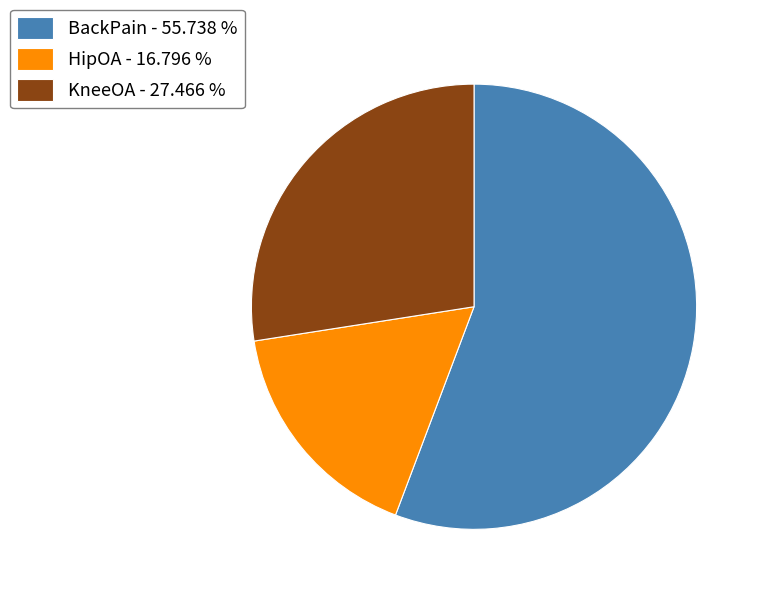

Is the sum of BackPain and KneeOA greater than half?

Yes